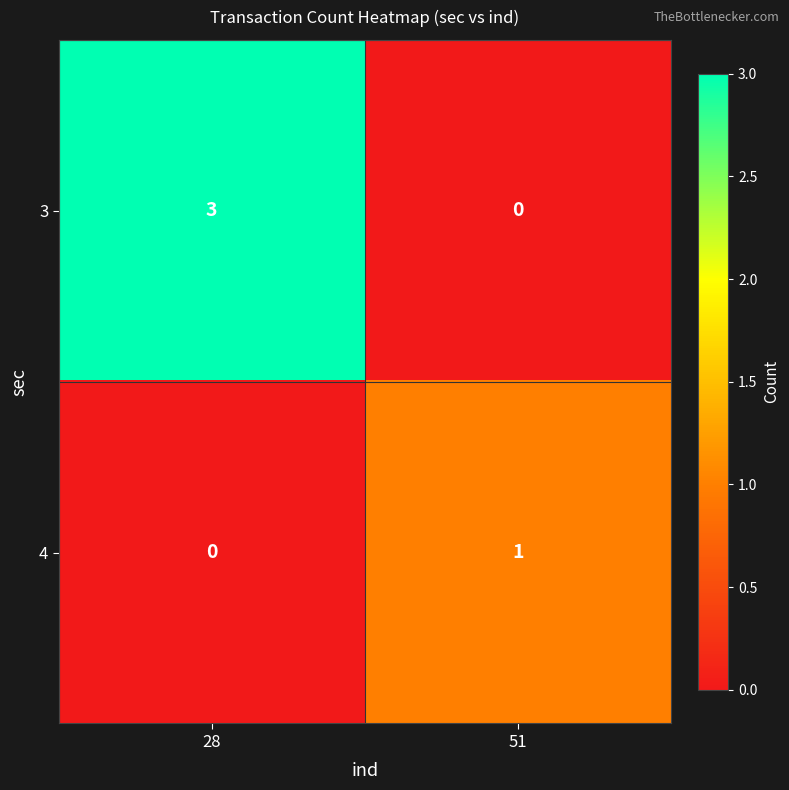

List the series in order of their overall mean, lowest first.

4, 3